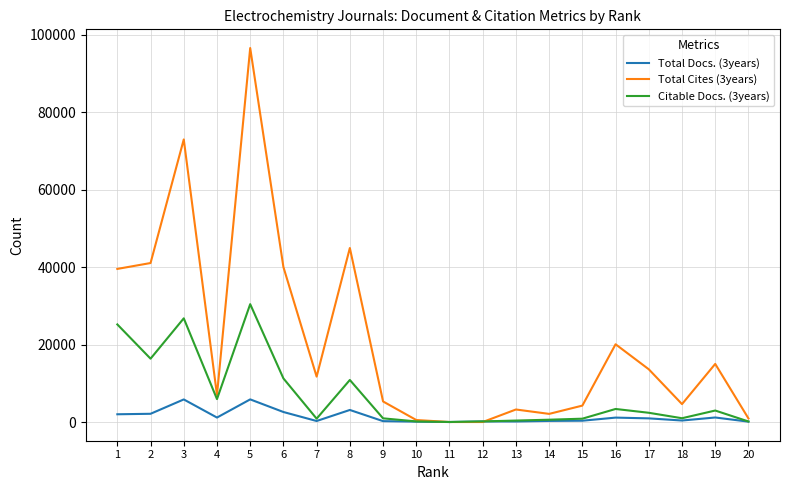

Which series has the largest total across all categories?

Total Cites (3years)